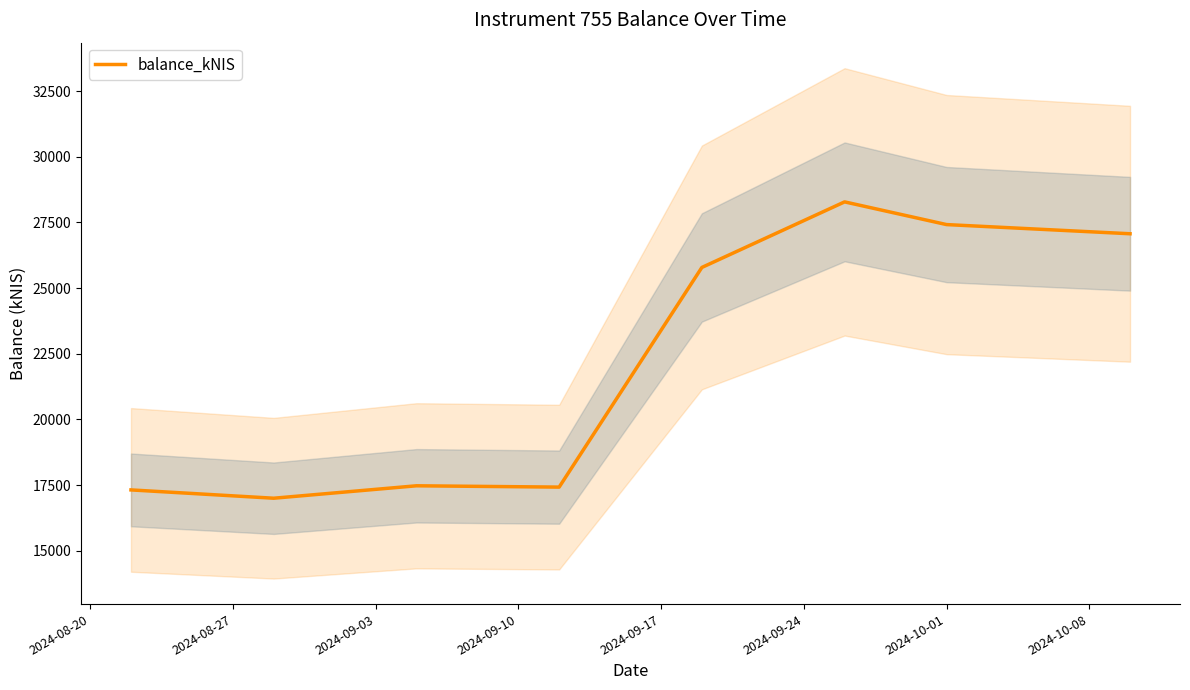

What is the difference between the values at 2024-09-10 and 2024-09-24?

10861.3